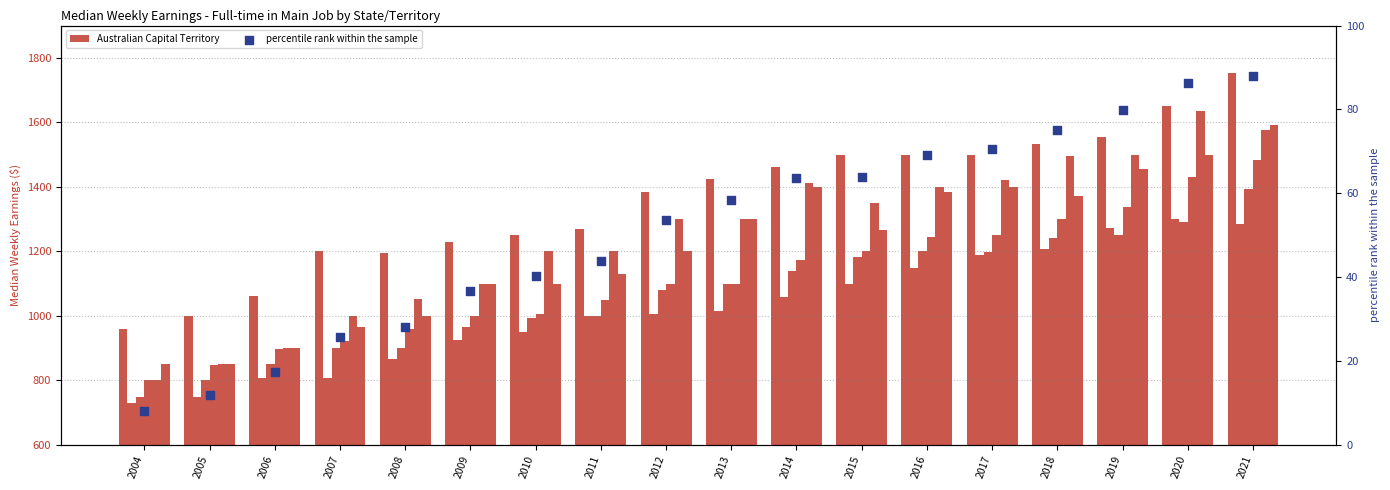

Which series reaches the maximum Y coordinate?

Australian Capital Territory